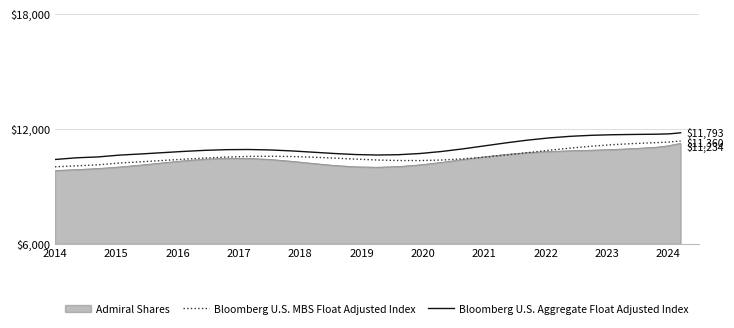

What is the highest value of the Bloomberg U.S. MBS Float Adjusted Index series?

11360.0